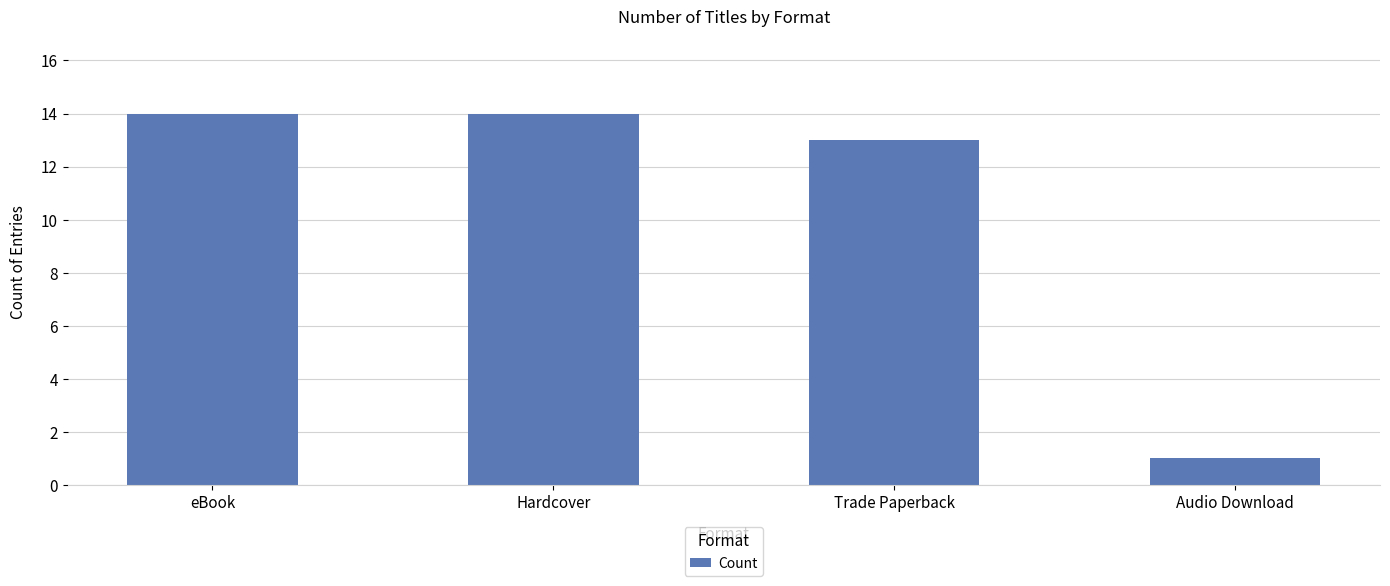

What is the sum of the values at Audio Download and Hardcover?

15